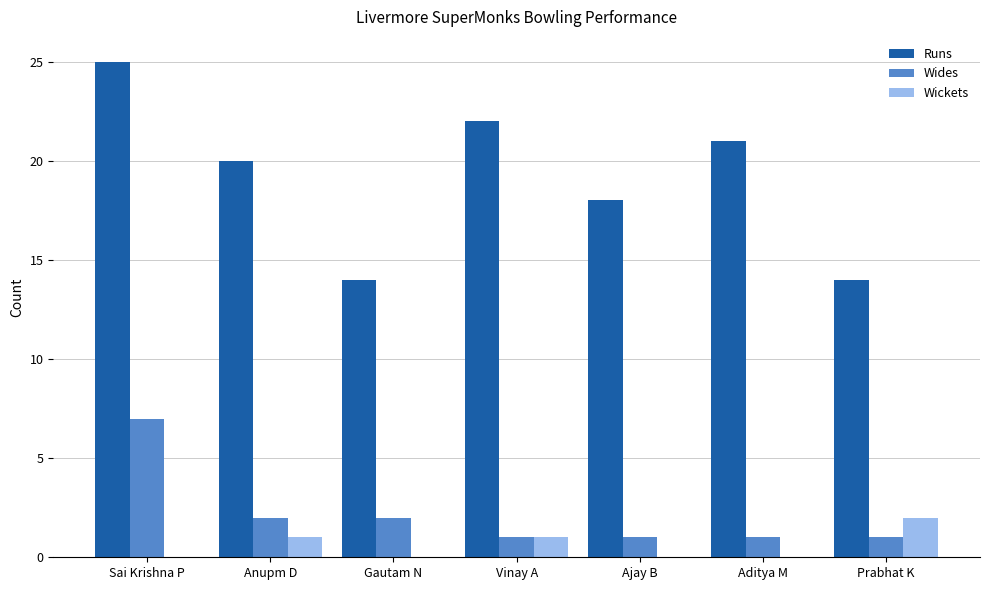

At which category does the chart reach its peak across all series?

Sai Krishna P